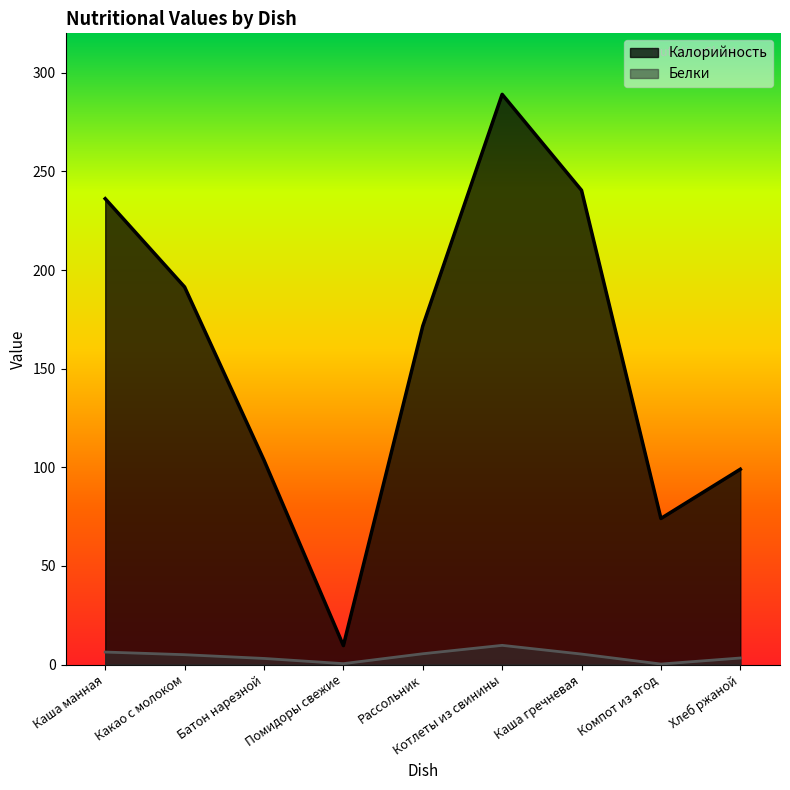

Between Каша манная and Котлеты из свинины, which series saw the biggest shift?

Калорийность